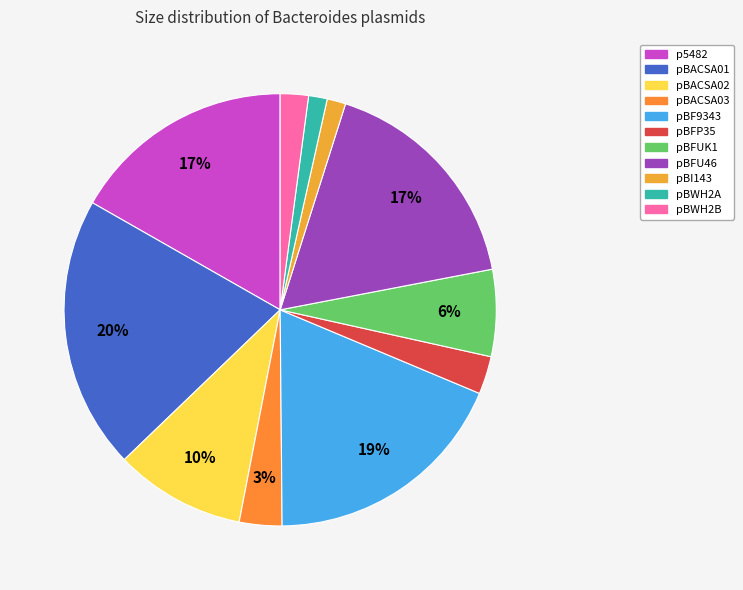

How many slices are in this pie chart?

11